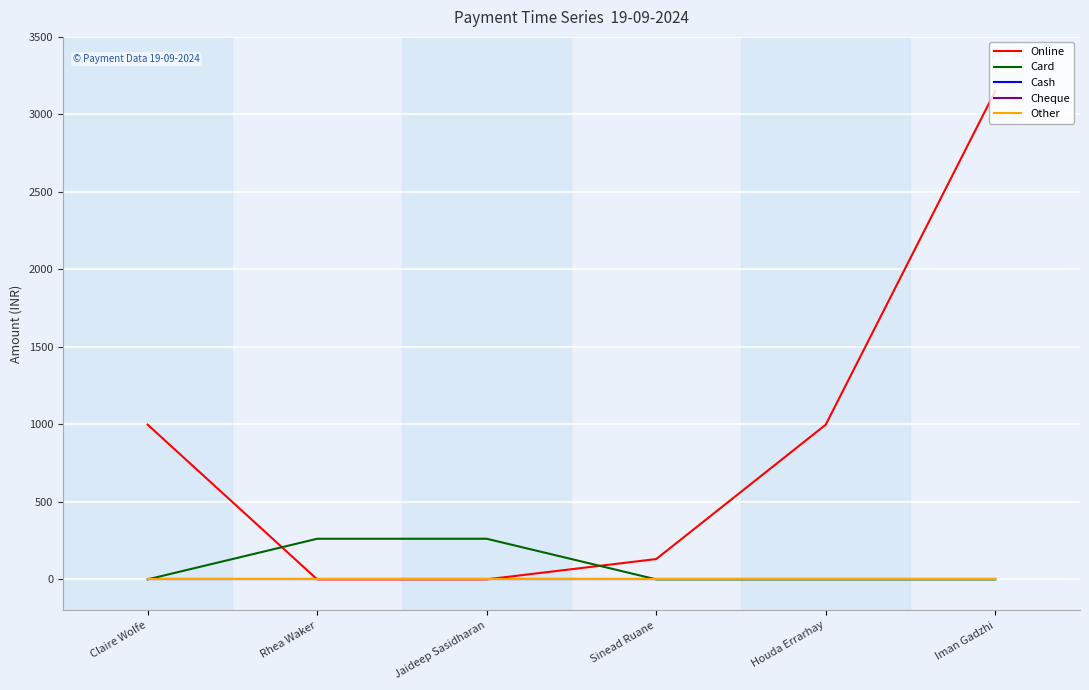

True or false: Online has a value of 0 at Rhea Waker.

True